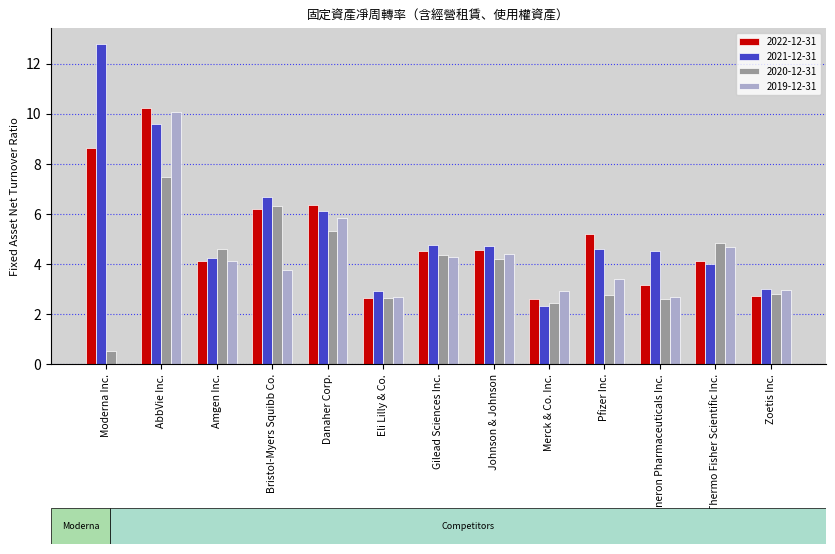

What is the total value across all series at Zoetis Inc.?

11.4